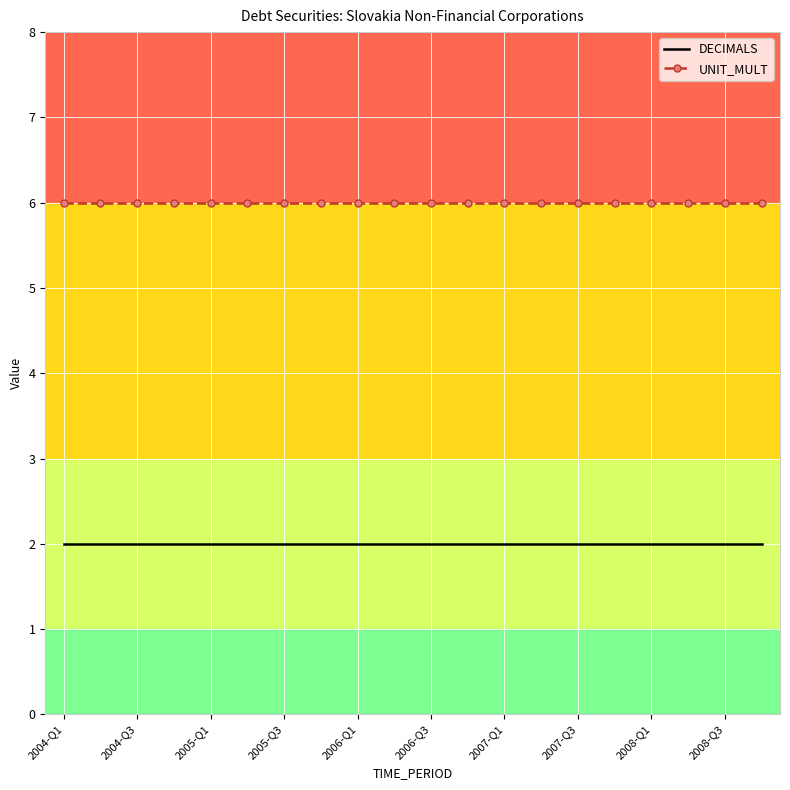

What is the maximum value shown in the chart?

6